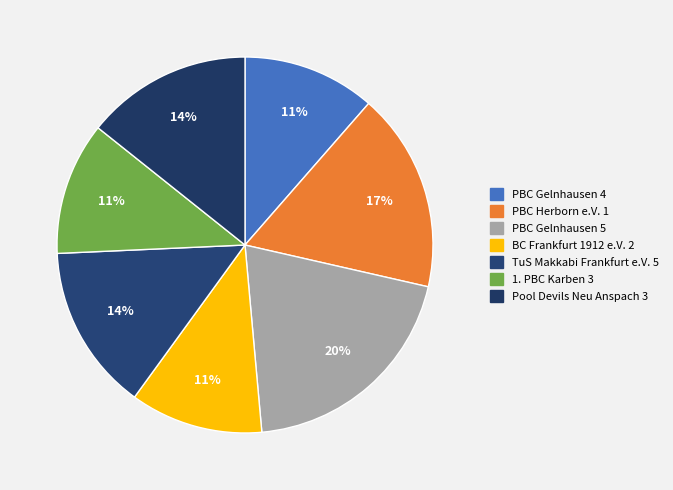

Which category has the smallest portion of the pie?

1. PBC Karben 3